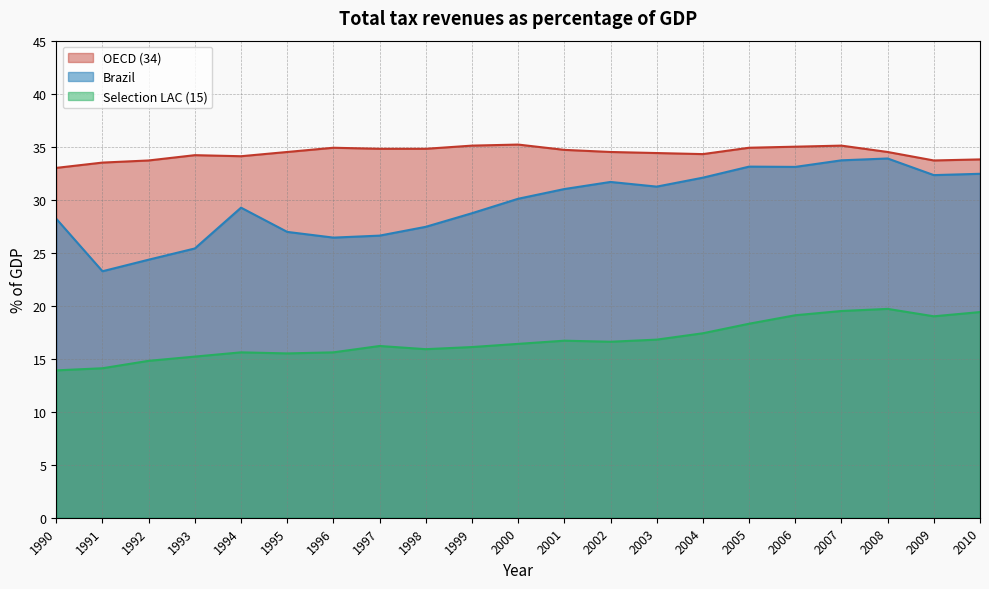

Which series has the largest total across all categories?

OECD (34)